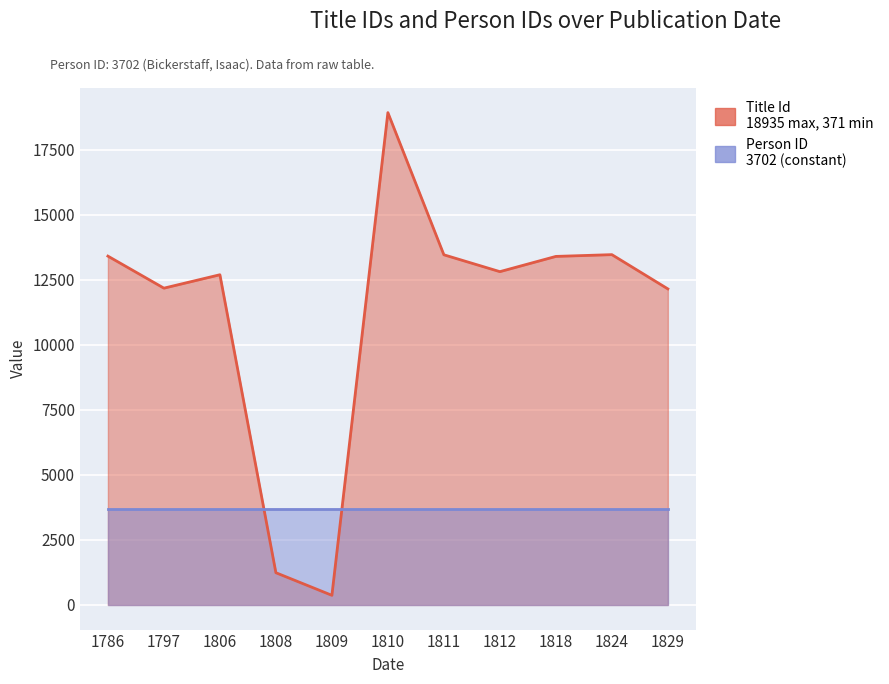

What is the average value?

11288